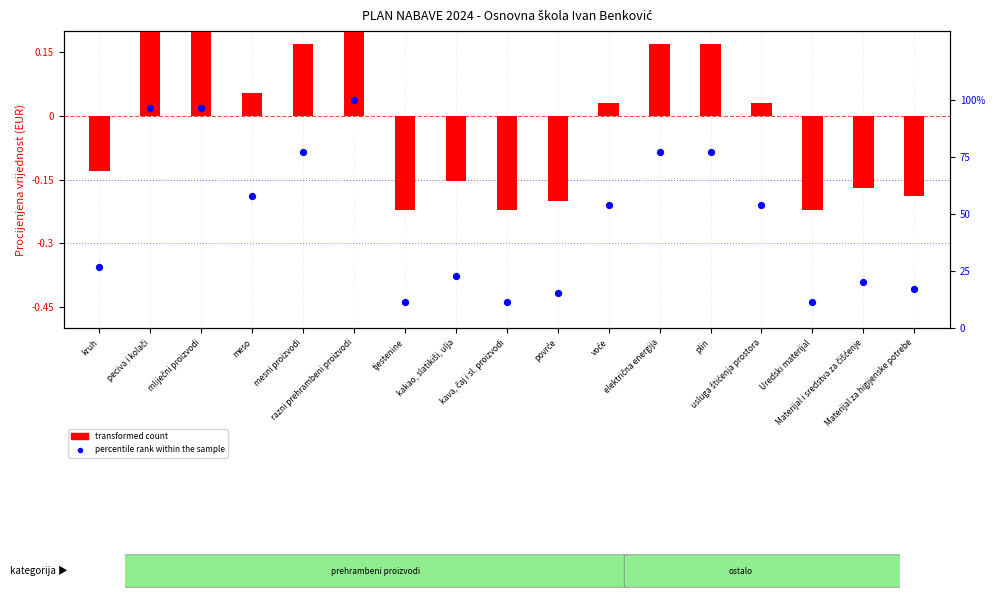

Which series reaches the minimum Y coordinate?

transformed count